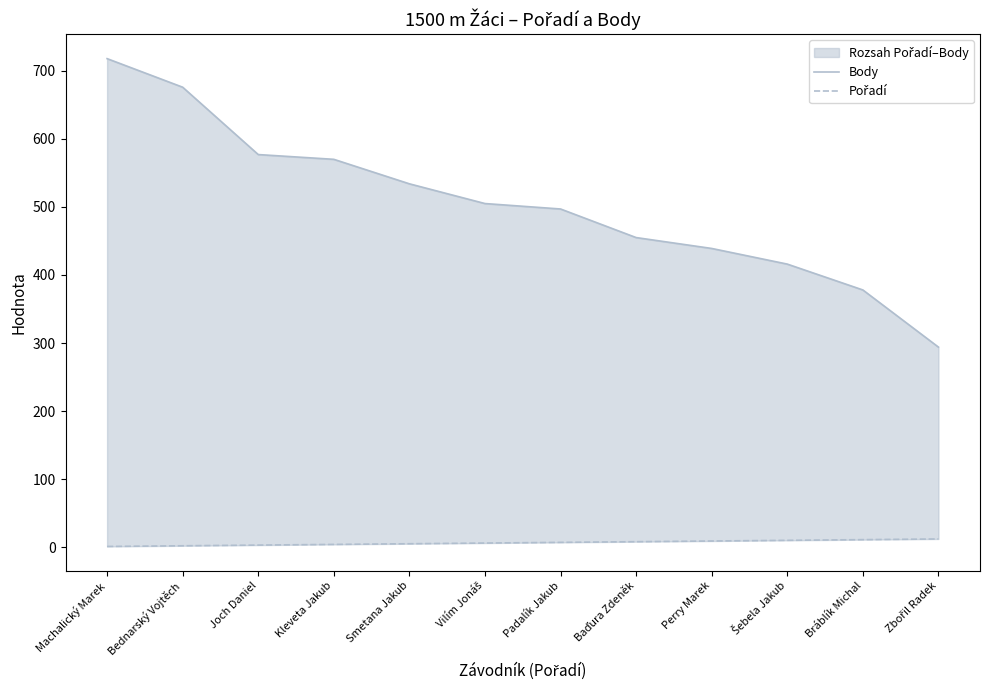

At which label does Body reach its minimum?

Zbořil Radek